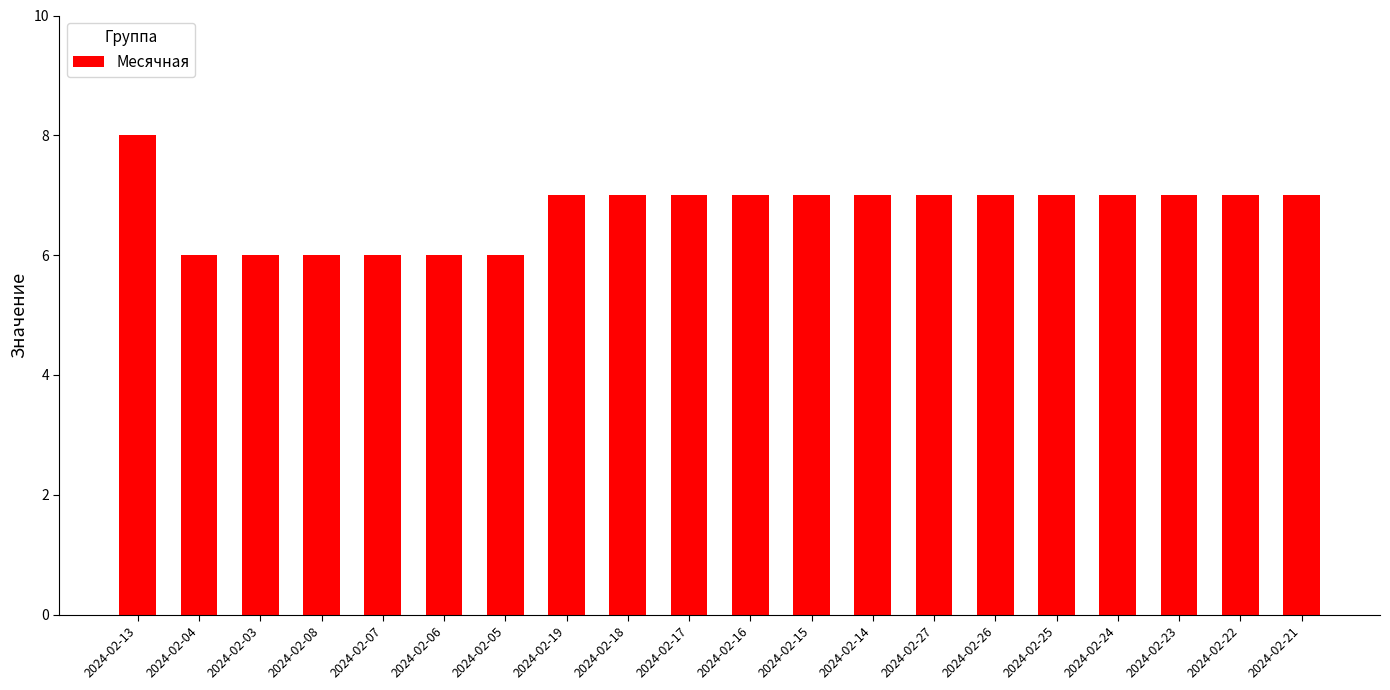

Reading left to right, extract all data points from this chart.

8	6	6	6	6	6	6	7	7	7	7	7	7	7	7	7	7	7	7	7